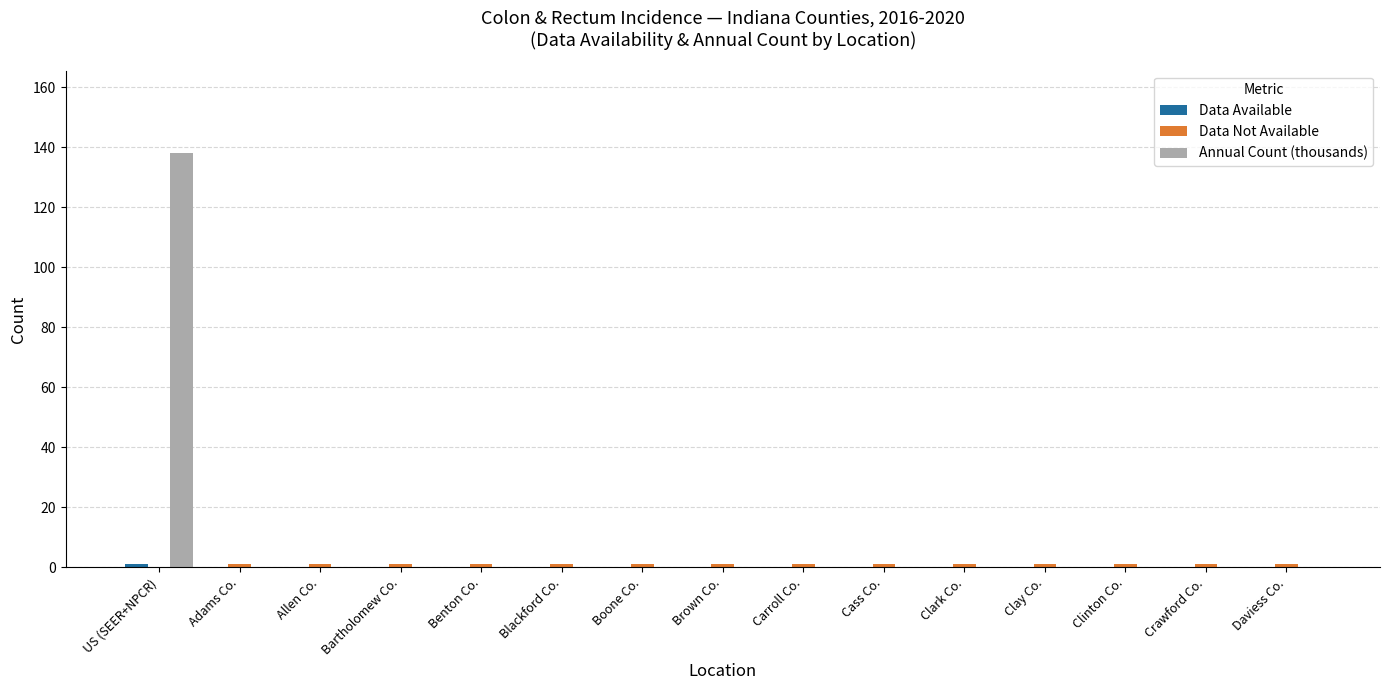

Is it true that Annual Count (thousands) equals 0.0 at Blackford Co.?

True